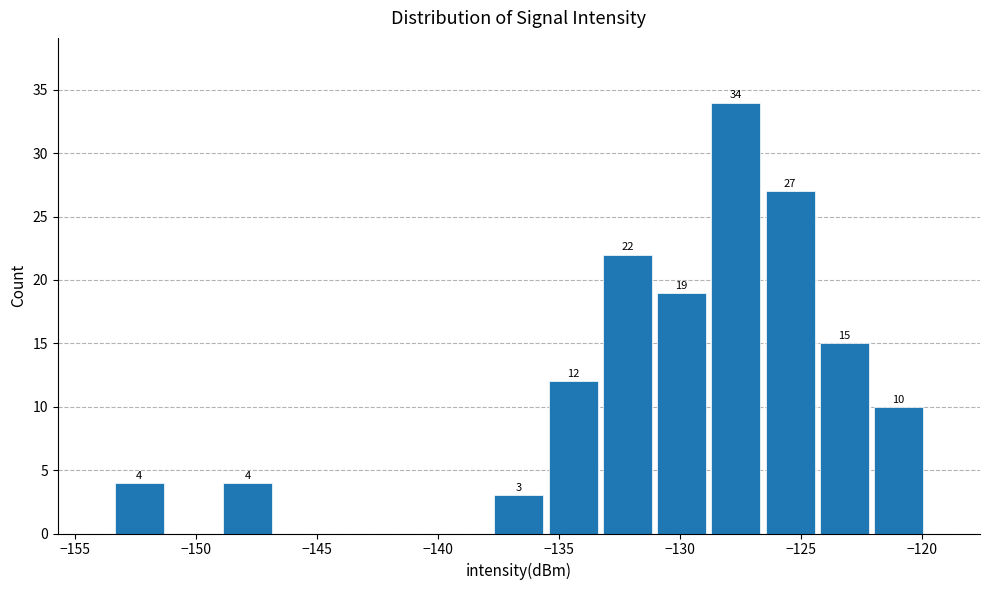

Which range on the x-axis has the tallest bar?

-129.0 to -126.5